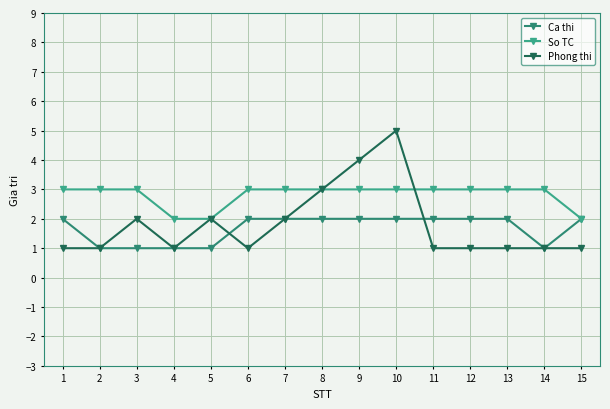

Reading left to right, what are all the values shown in this chart?

Ca thi: 2	1	1	1	1	2	2	2	2	2	2	2	2	1	2
So TC: 3	3	3	2	2	3	3	3	3	3	3	3	3	3	2
Phong thi: 1	1	2	1	2	1	2	3	4	5	1	1	1	1	1